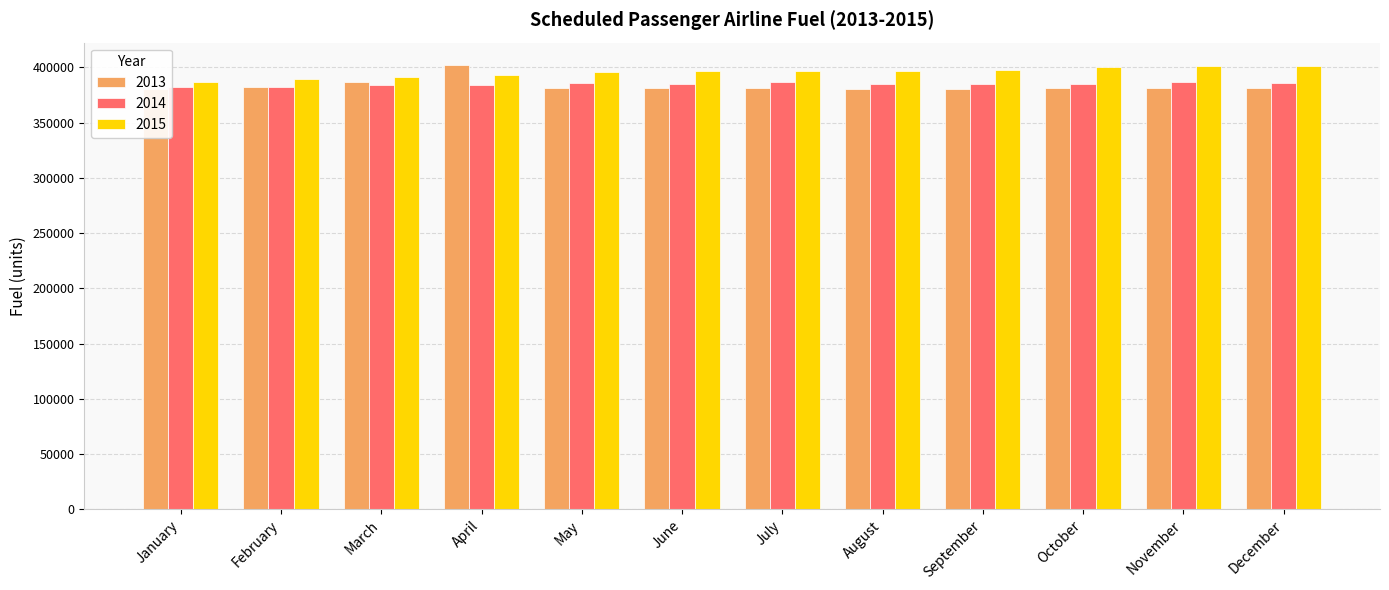

Which series has the largest range (max minus min)?

2013